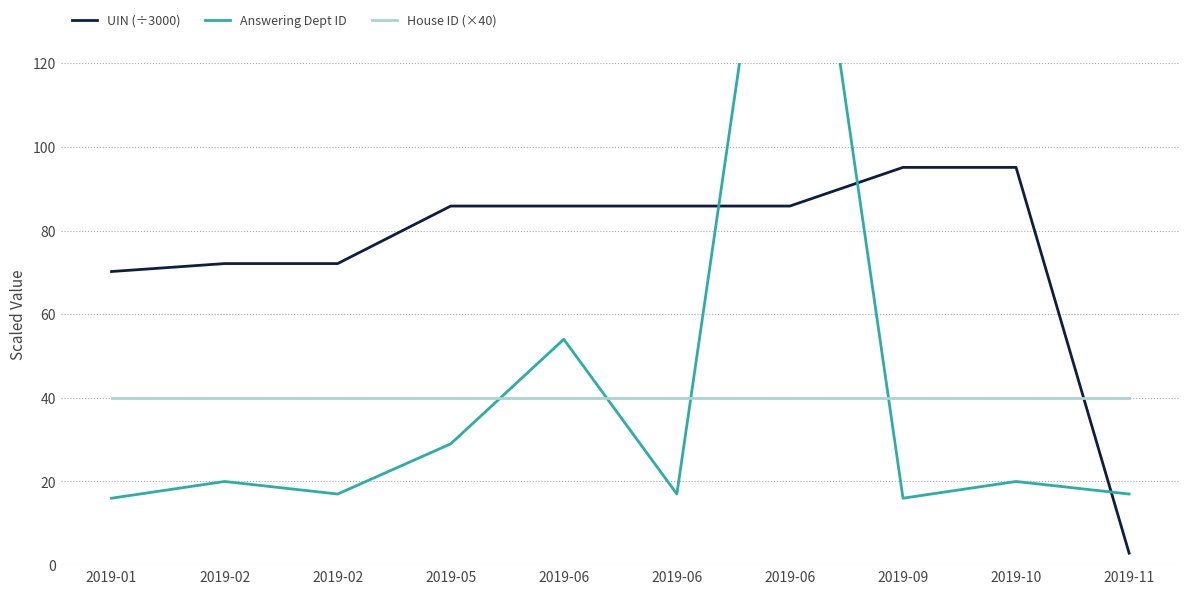

Which has a higher value, 2019-01 or 2019-10?

2019-10